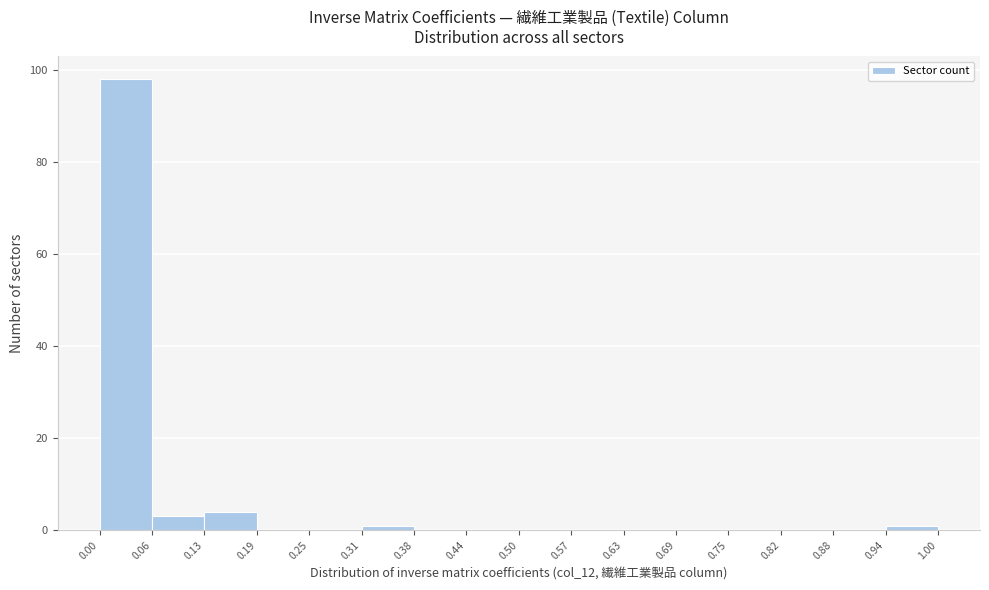

Which range on the x-axis has the tallest bar?

0.00 to 0.06